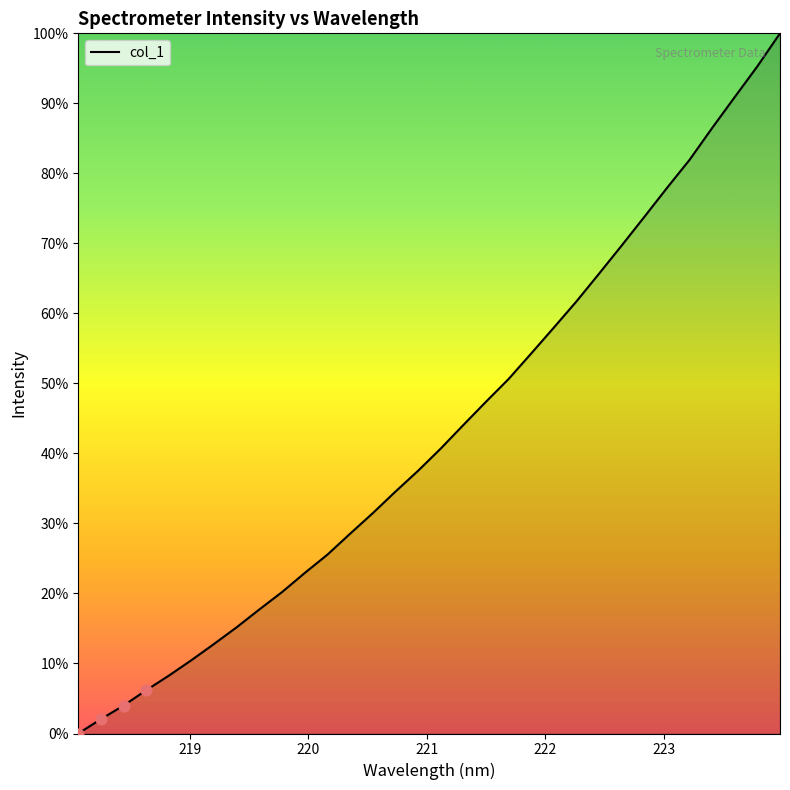

What is the maximum value shown in the chart?

100.0